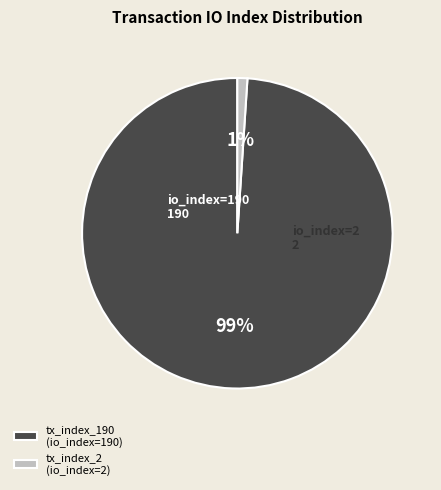

To the nearest percent, what is the combined percentage of tx_index_190 and tx_index_2?

100%